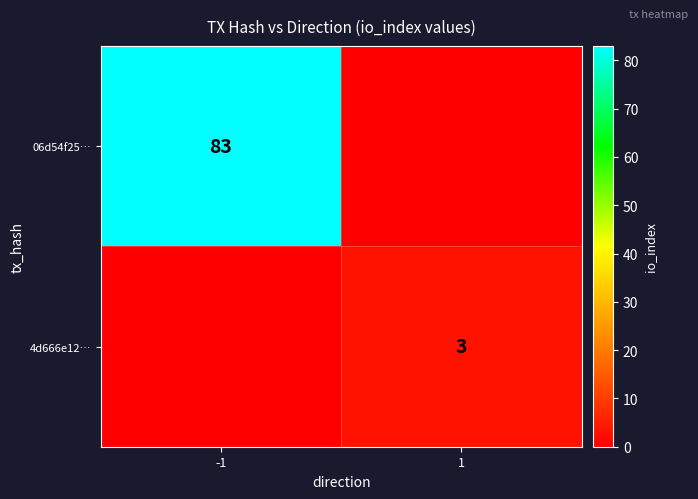

True or false: 4d666e12… has a value of 3 at 1.

True